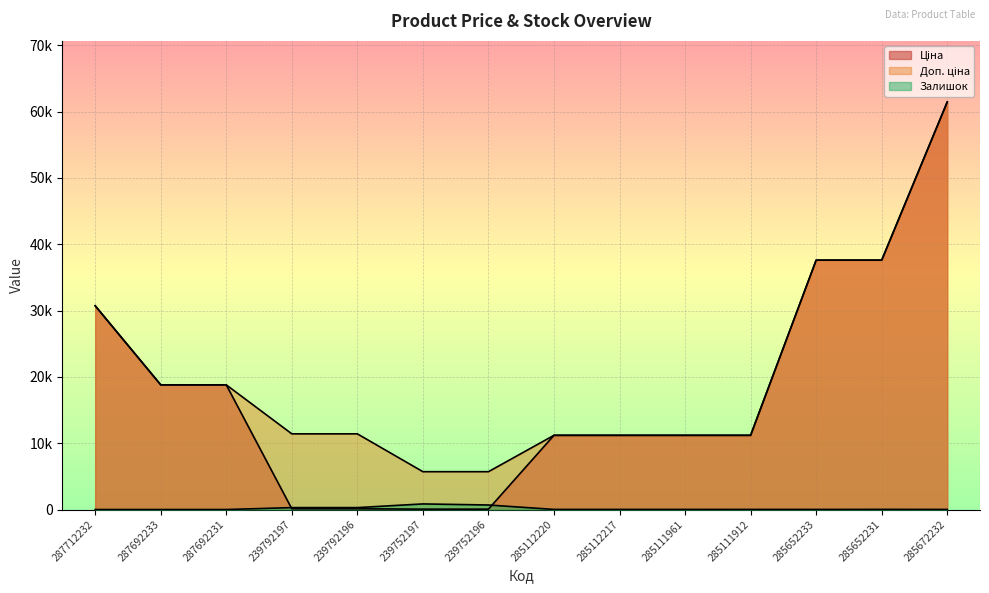

The value of Ціна at 285112217 is 17567.5. True or false?

False